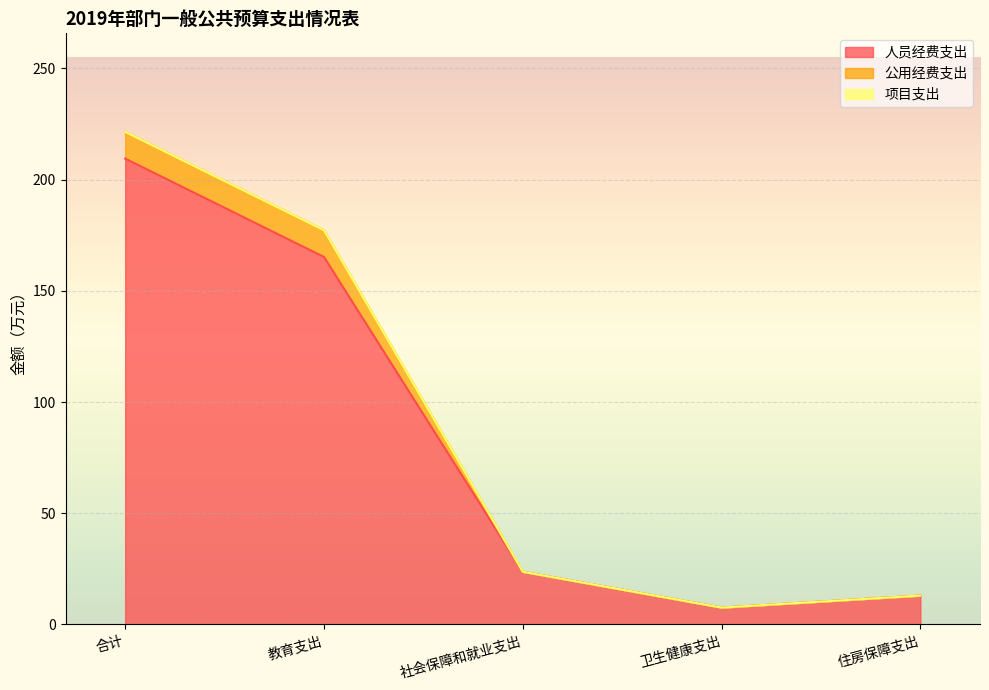

What is the highest value of the 人员经费支出 series?

209.5